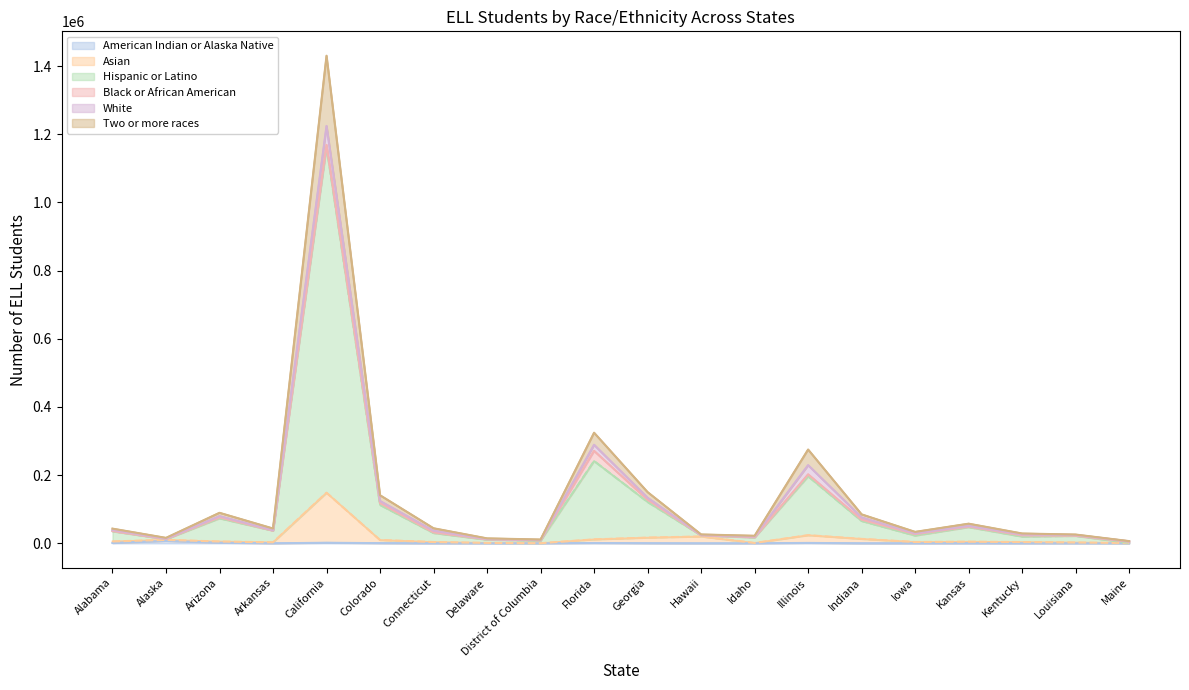

In Hispanic or Latino, how many points are higher than both neighbors (excluding endpoints)?

6